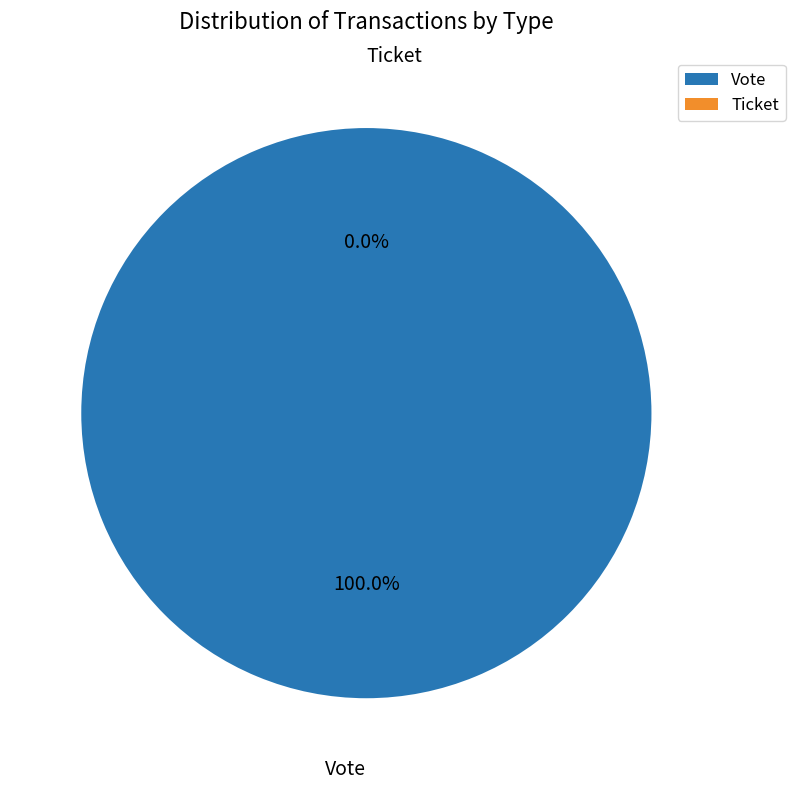

Which has a higher value, Ticket or Vote?

Vote